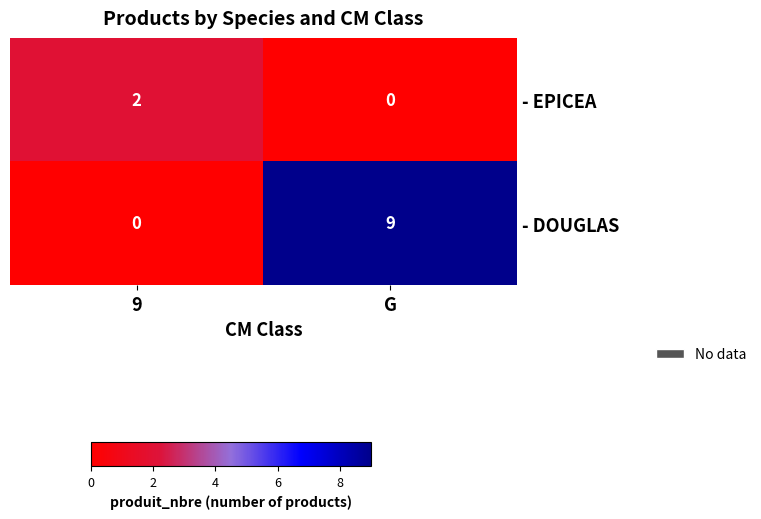

At which category is the sum across all series the highest?

G